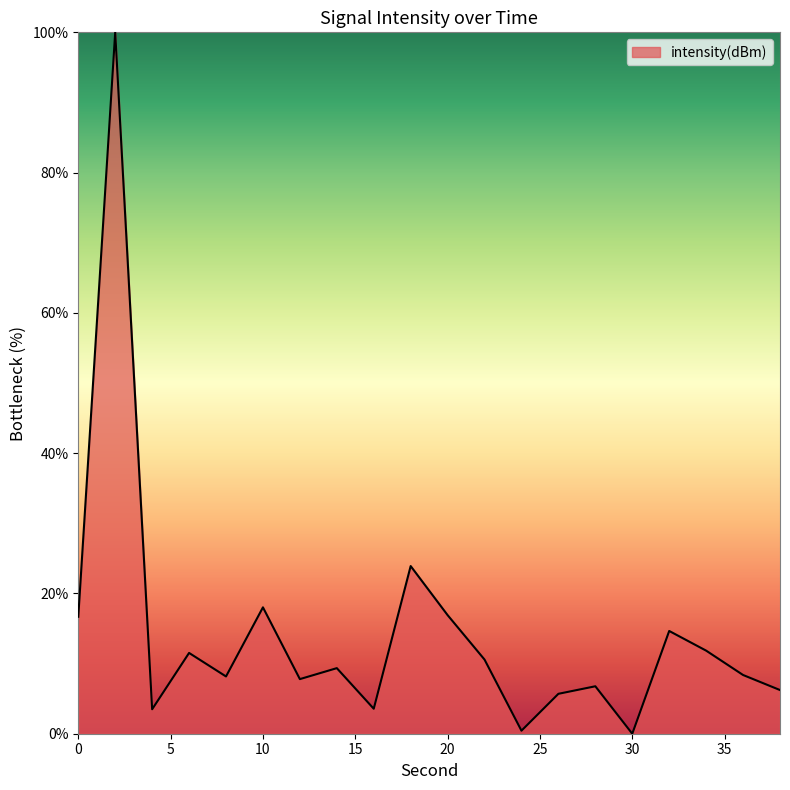

What is the maximum value shown in the chart?

100.0